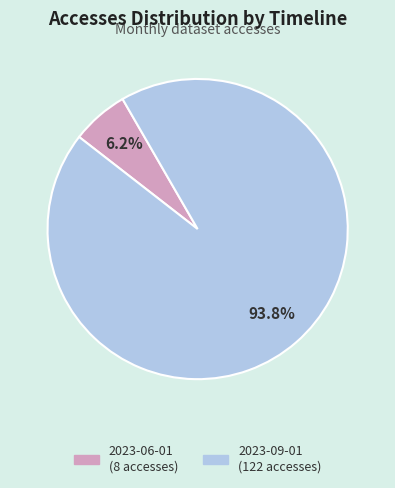

Is there a majority slice in this chart?

Yes